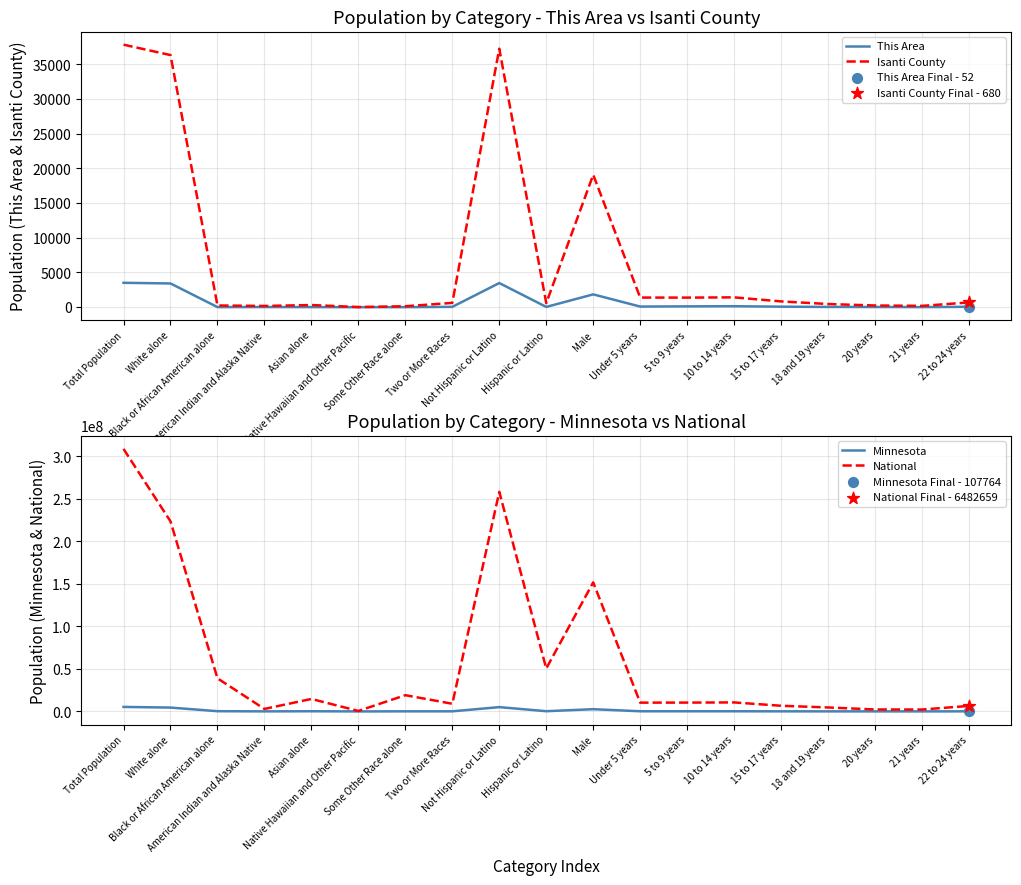

What is the total value across all series at Some Other Race alone?

19210507